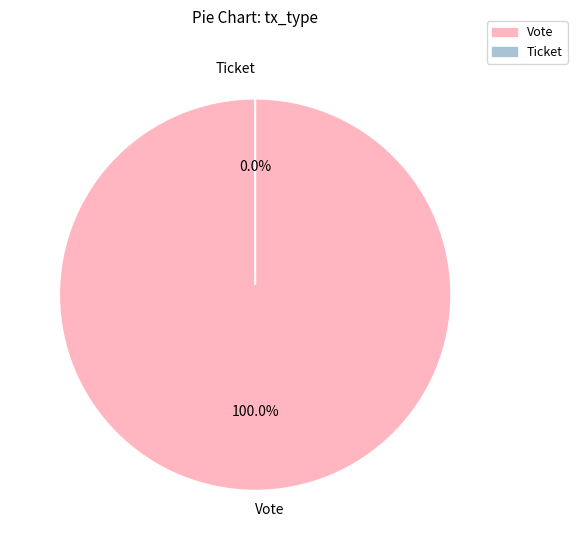

What percentage is the Vote slice, to the nearest percent?

100%